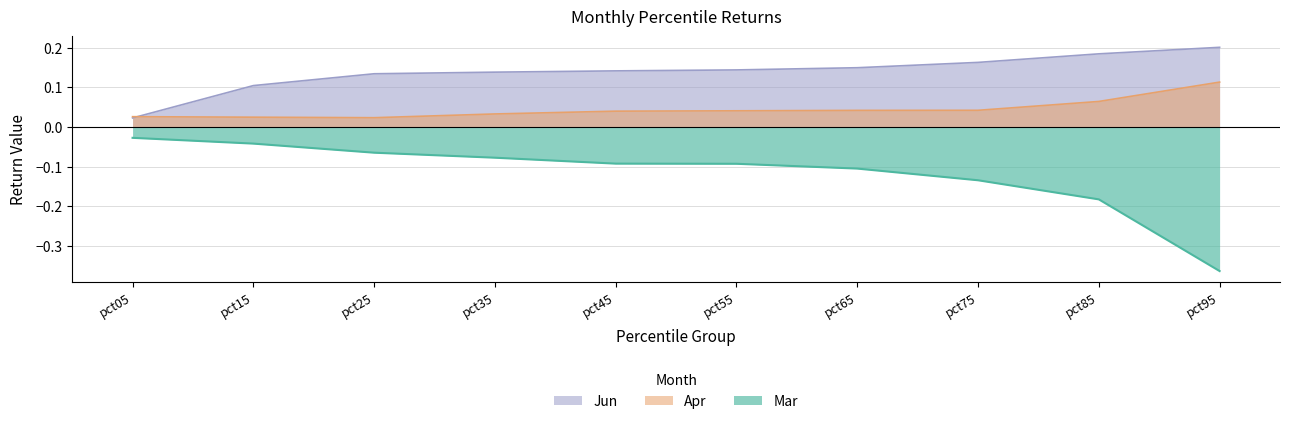

At which category is the sum across all series the highest?

pct35